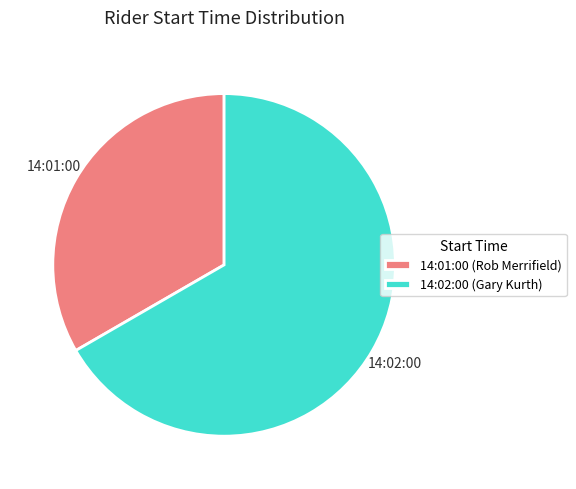

What is the ratio of the value at 14:01:00 to the value at 14:02:00?

0.5